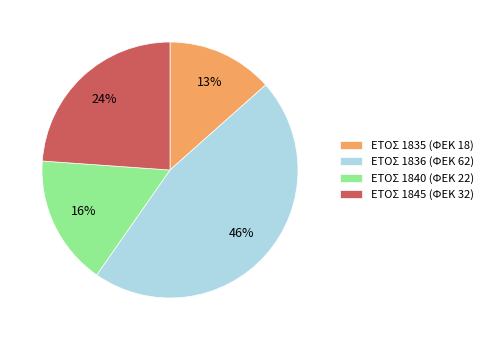

To the nearest percent, what is the difference between the largest and smallest slice percentages?

33%